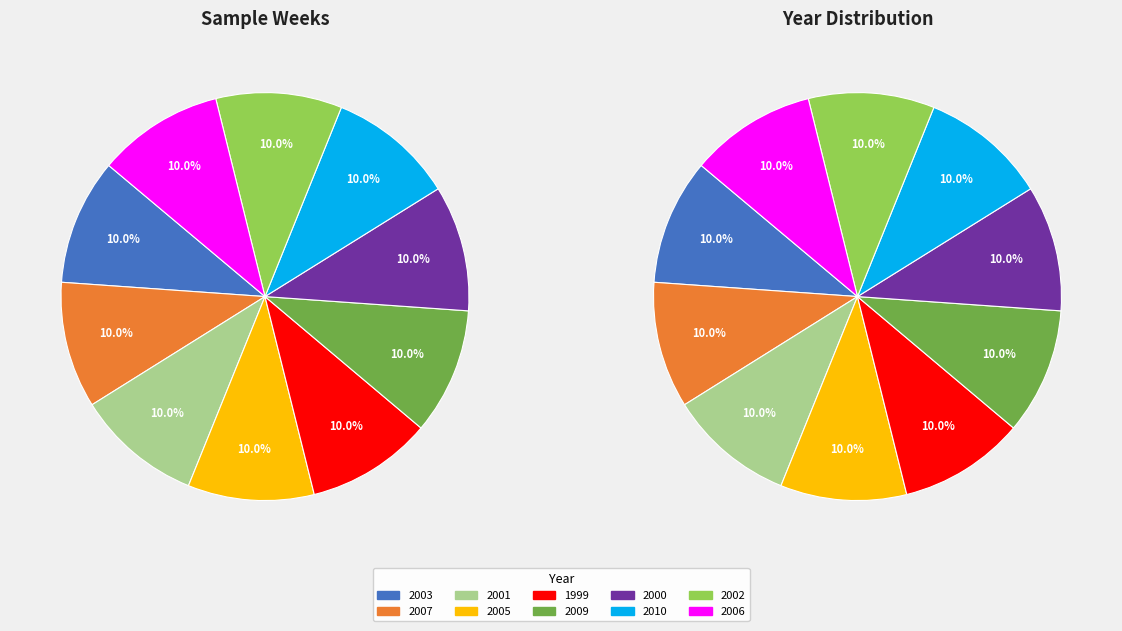

Count the number of slices in the pie.

10